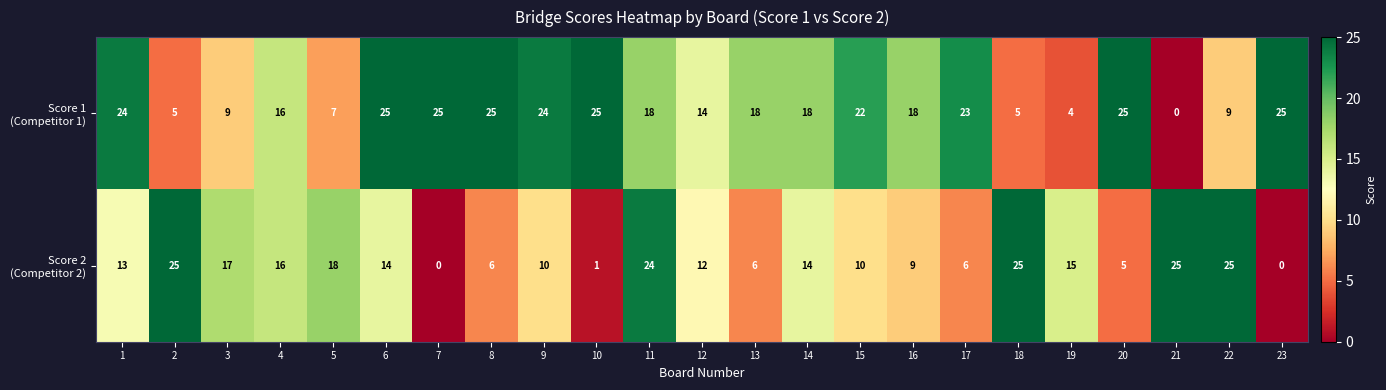

What is the spread (max minus min) of values at 2?

20